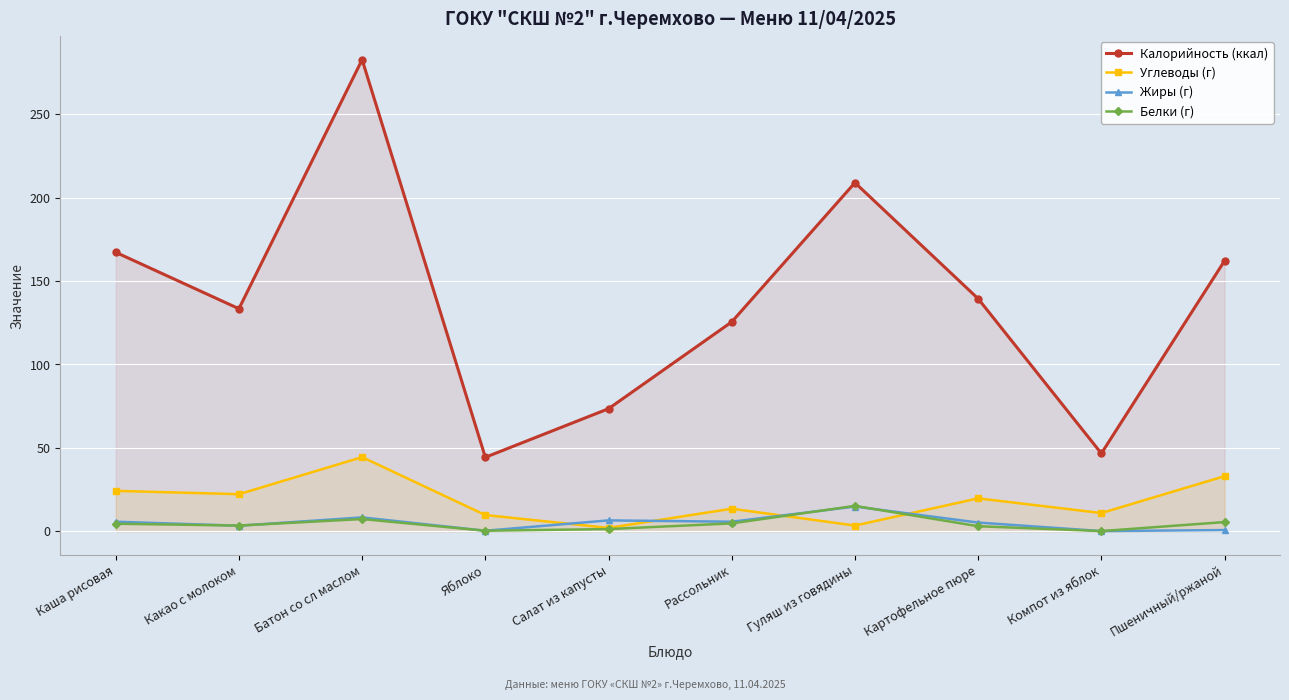

How many values in the Калорийность (ккал) series exceed 139?

5